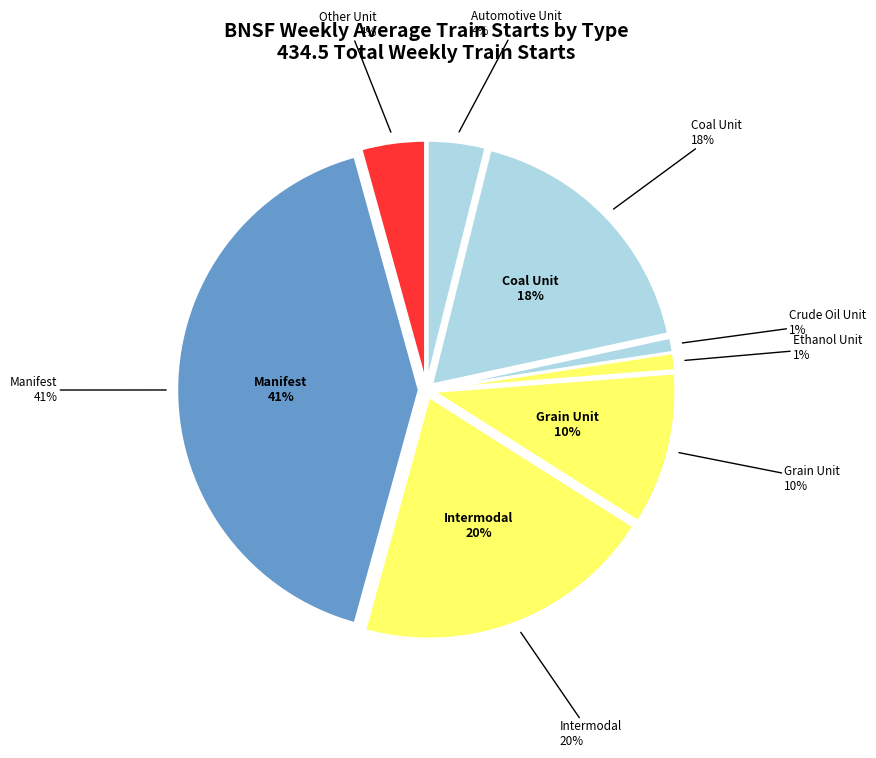

To the nearest percent, what is the difference between the largest and smallest slice percentages?

40%